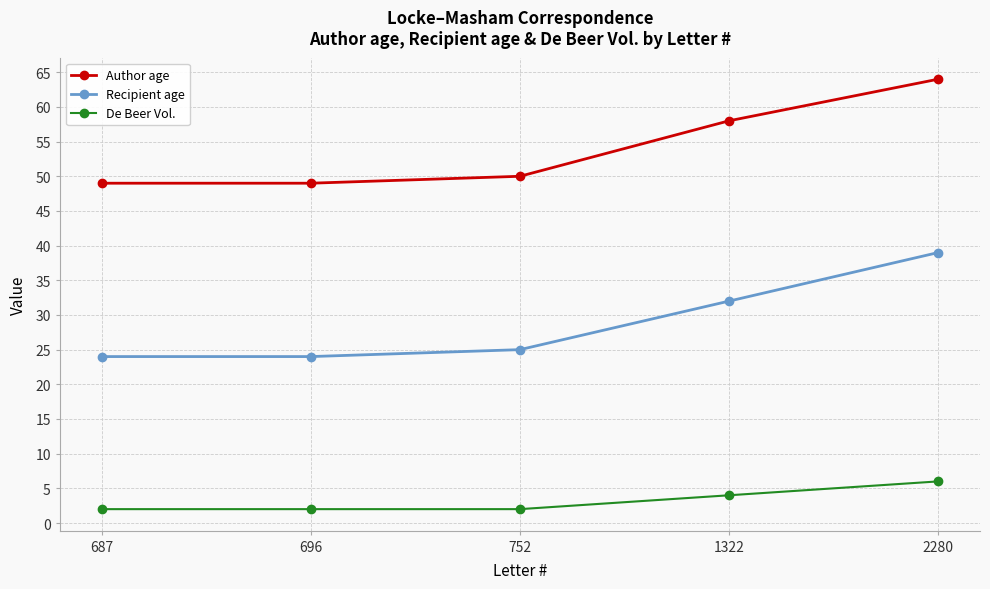

What are all the series names shown in the legend?

Author age, Recipient age, De Beer Vol.